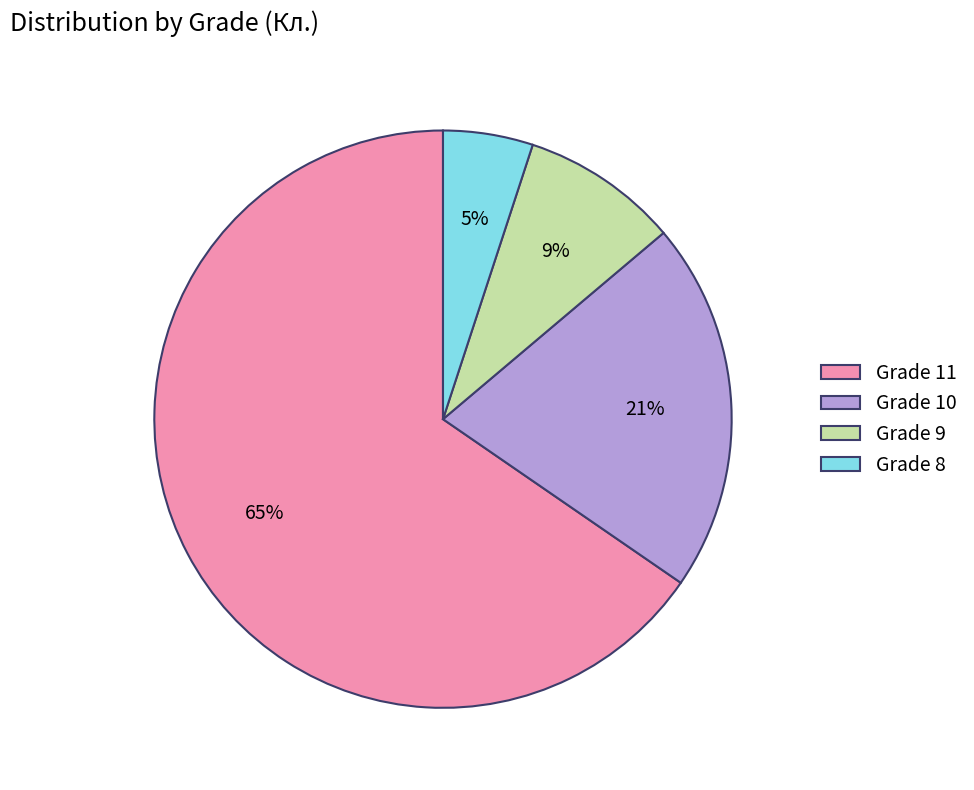

Is there a majority slice in this chart?

Yes